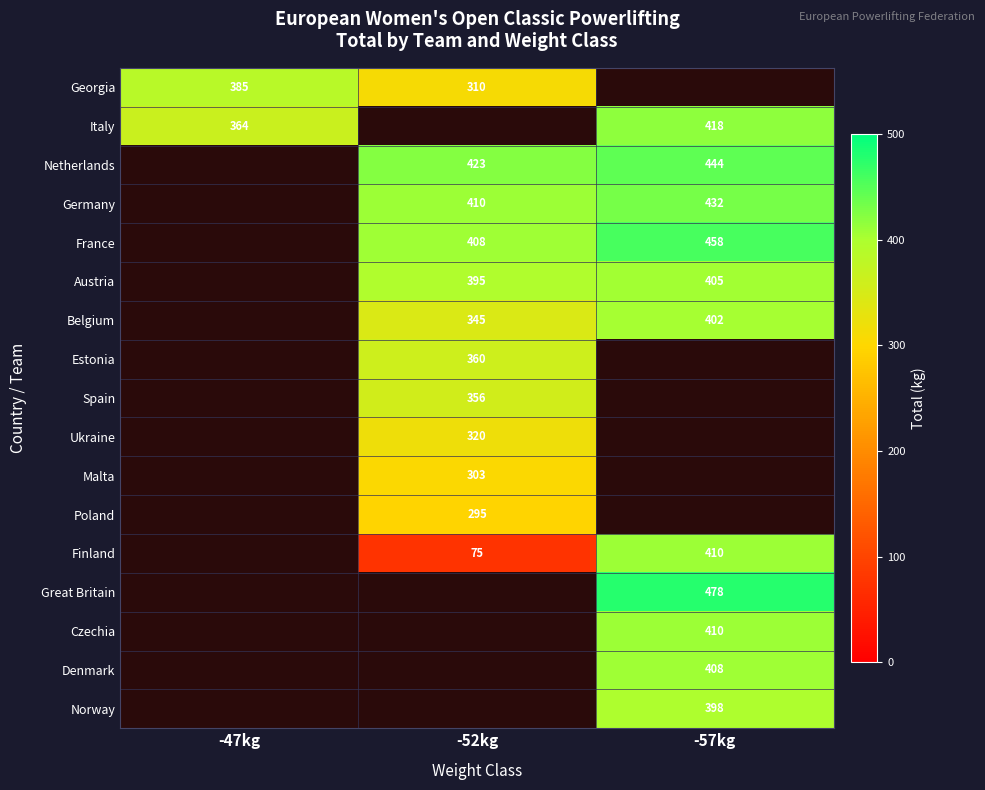

Is it true that Germany equals 718 at -57kg?

False